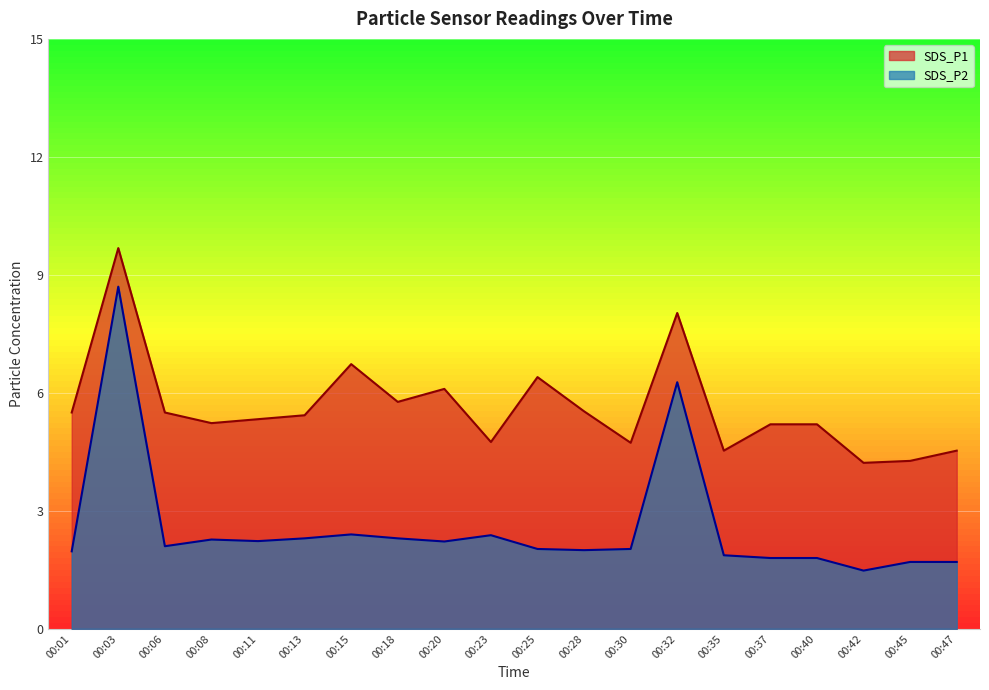

Read the SDS_P1 value at 00:37.

5.2